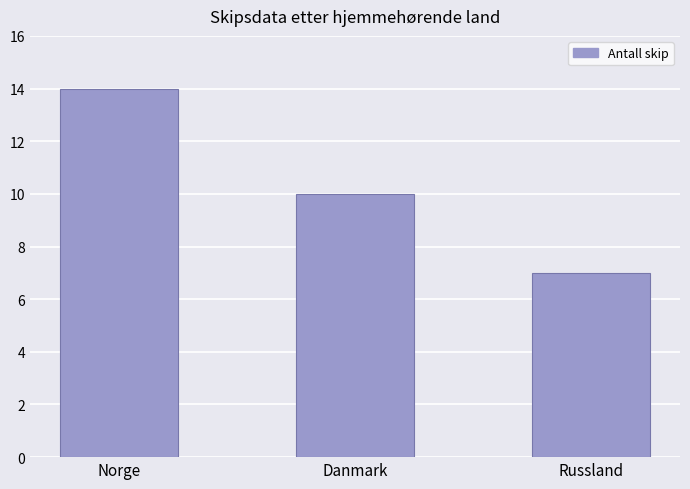

The value at Russland is 12. True or false?

False